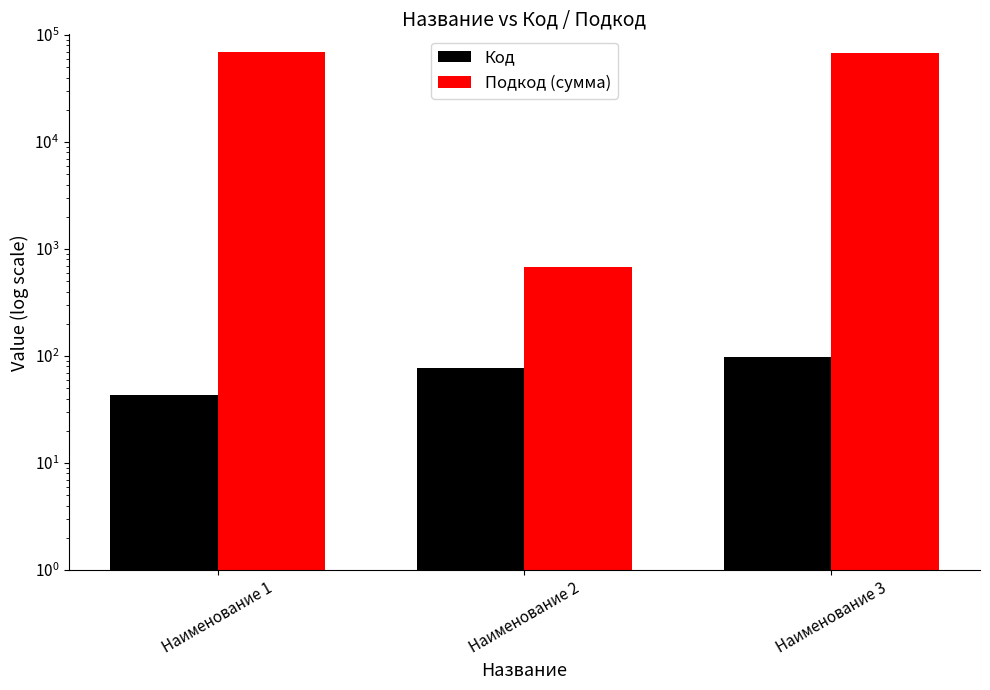

At Наименование 3, list the series in order from largest to smallest.

Подкод (сумма), Код